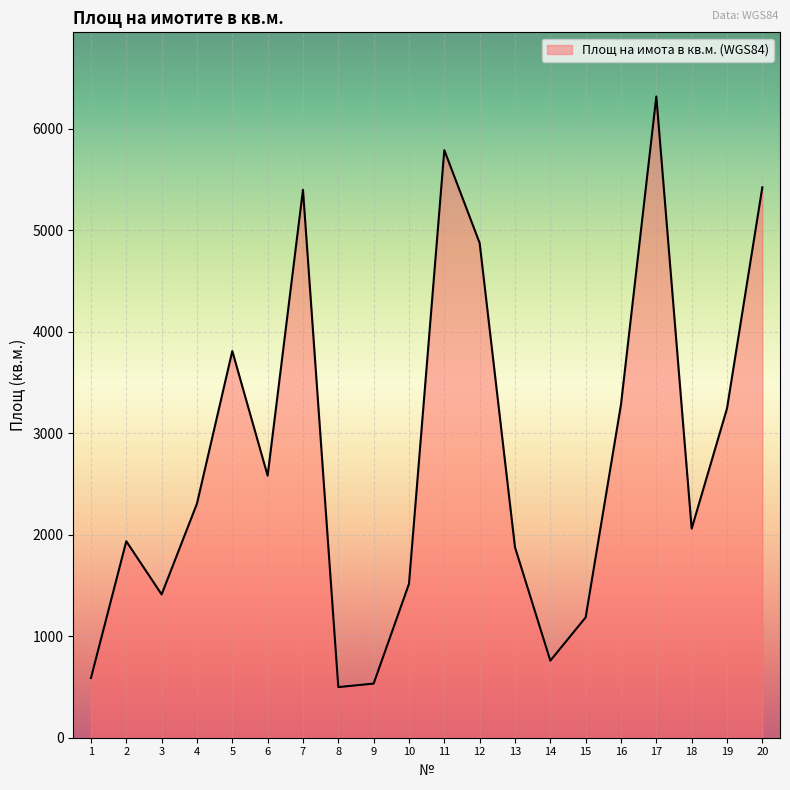

Is it true that the value at 10 is 2410.6?

False